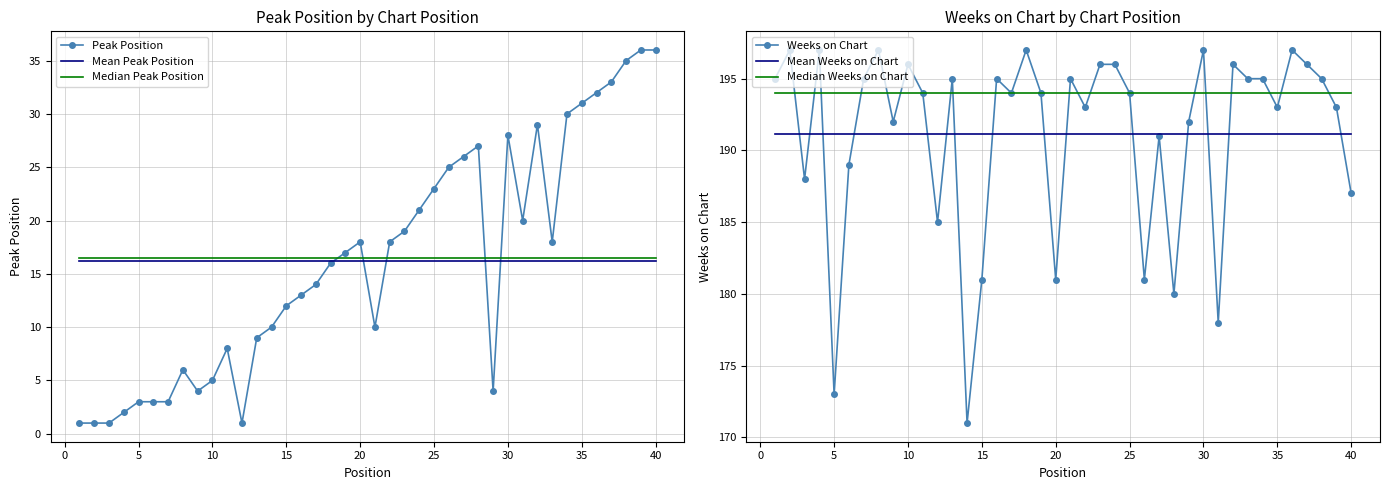

What is the maximum value for Peak Position?

36.0